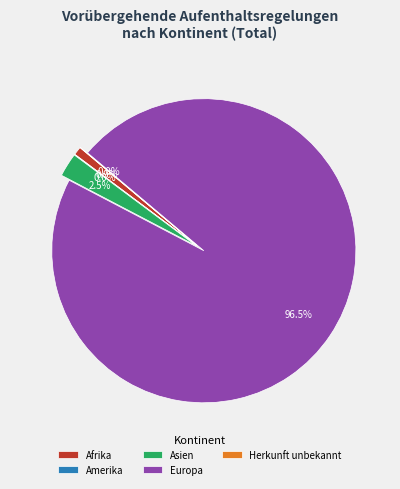

Is it true that Amerika is 1% of the pie?

False